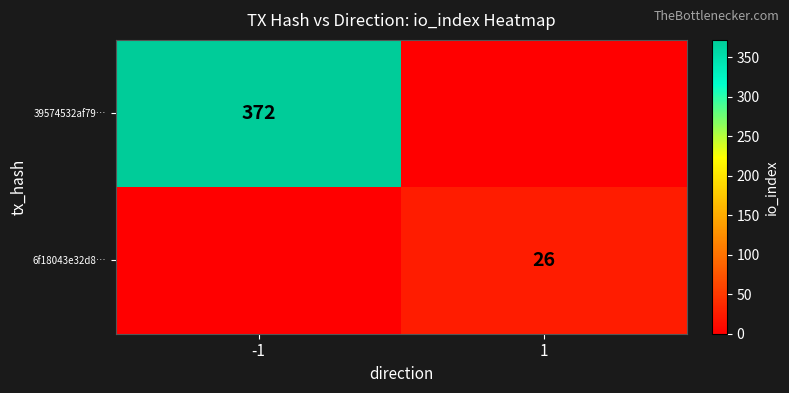

True or false: 39574532af79… has a value of 372 at -1.

True